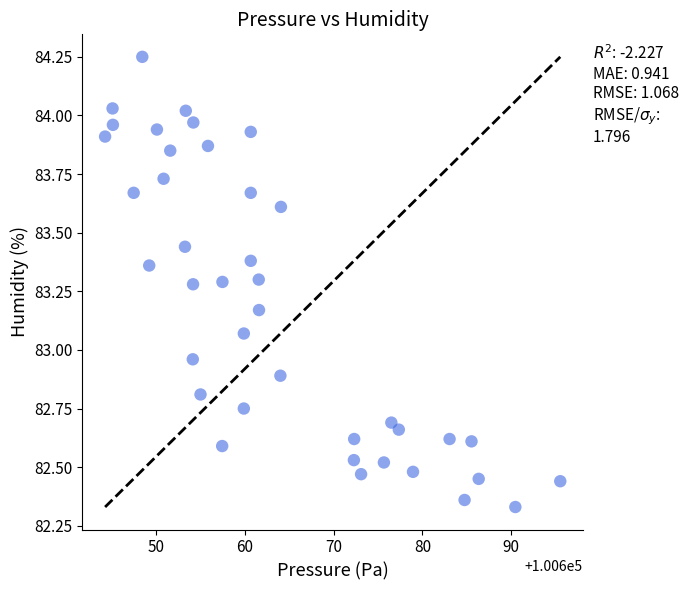

What is the range of X values (max minus min)?

51.3